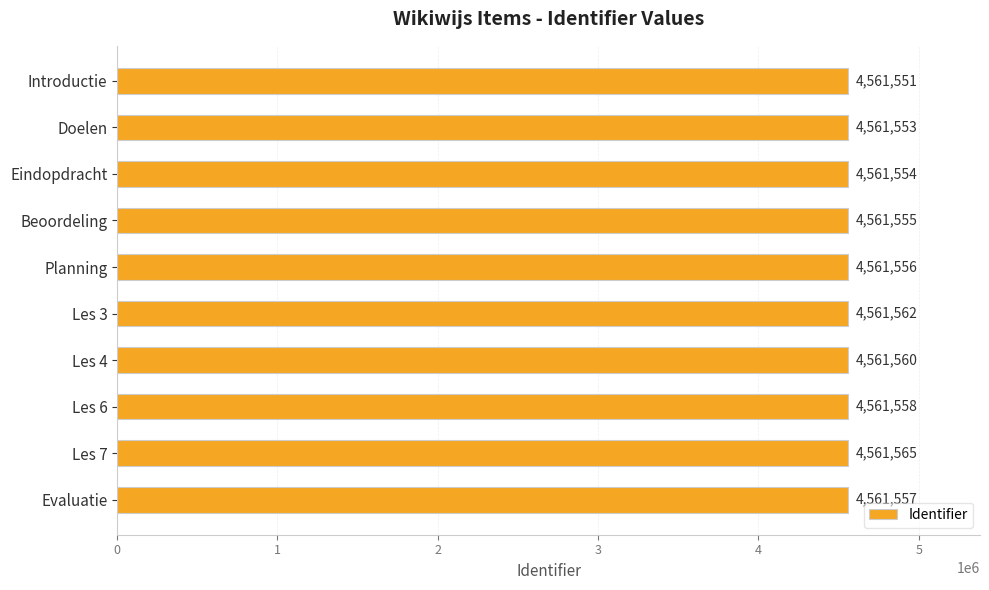

Reading top to bottom, extract all data points from this chart.

Introductie=4561551	Doelen=4561553	Eindopdracht=4561554	Beoordeling=4561555	Planning=4561556	Les 3=4561562	Les 4=4561560	Les 6=4561558	Les 7=4561565	Evaluatie=4561557